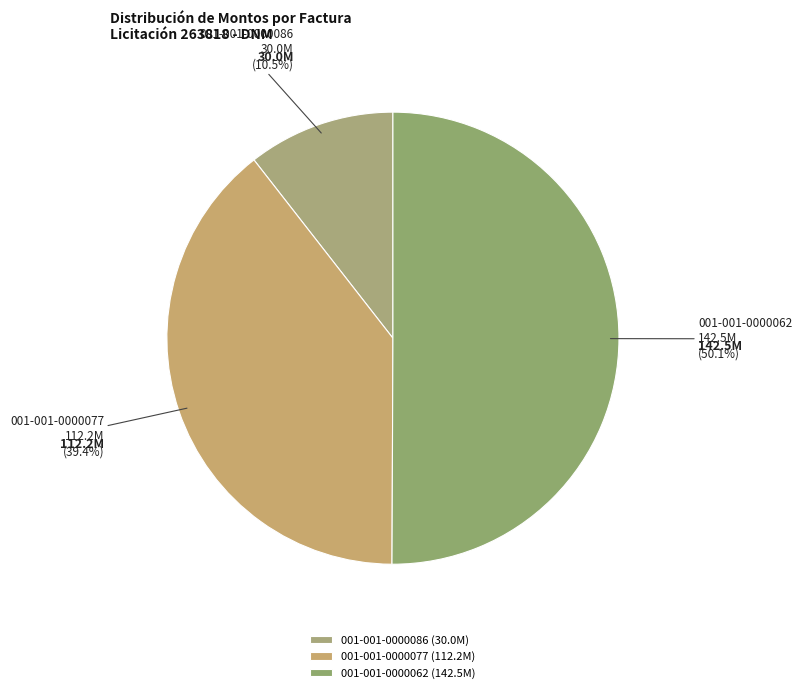

Which has a higher value, 001-001-0000086 or 001-001-0000062?

001-001-0000062